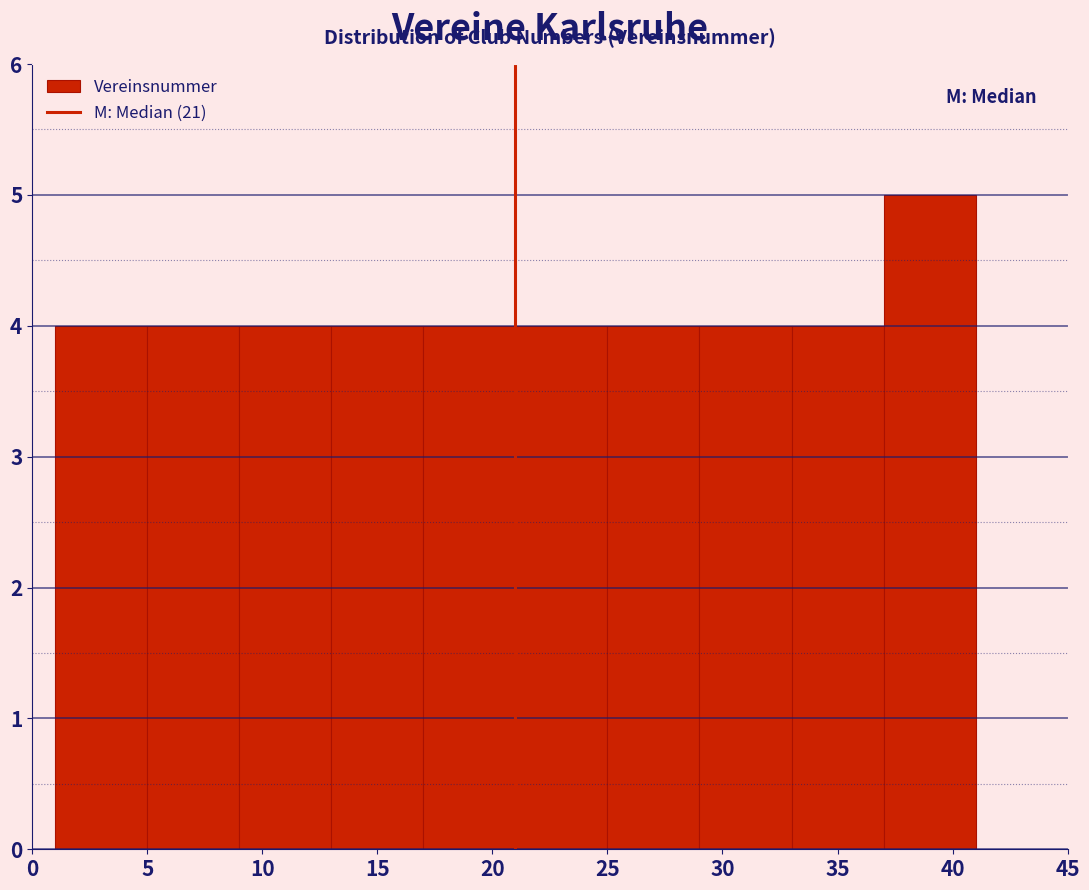

Reading left to right, list every bar in this chart as the range it spans on the x-axis followed by its height. The values are not printed on the chart, so give them approximately, as read against the axis.

1 to 5: 4
5 to 9: 4
9 to 13: 4
13 to 17: 4
17 to 21: 4
21 to 25: 4
25 to 29: 4
29 to 33: 4
33 to 37: 4
37 to 41: 5